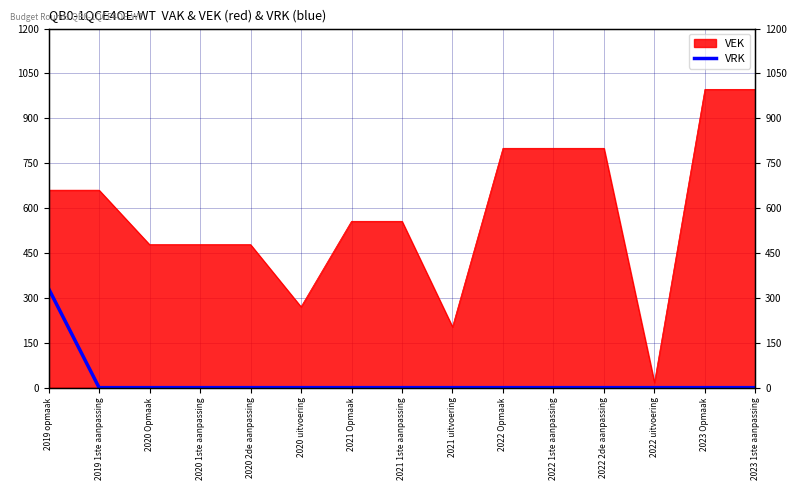

Reading right to left, extract all data points from this chart.

0	0	0	0	0	0	0	0	0	0	0	0	0	0	331